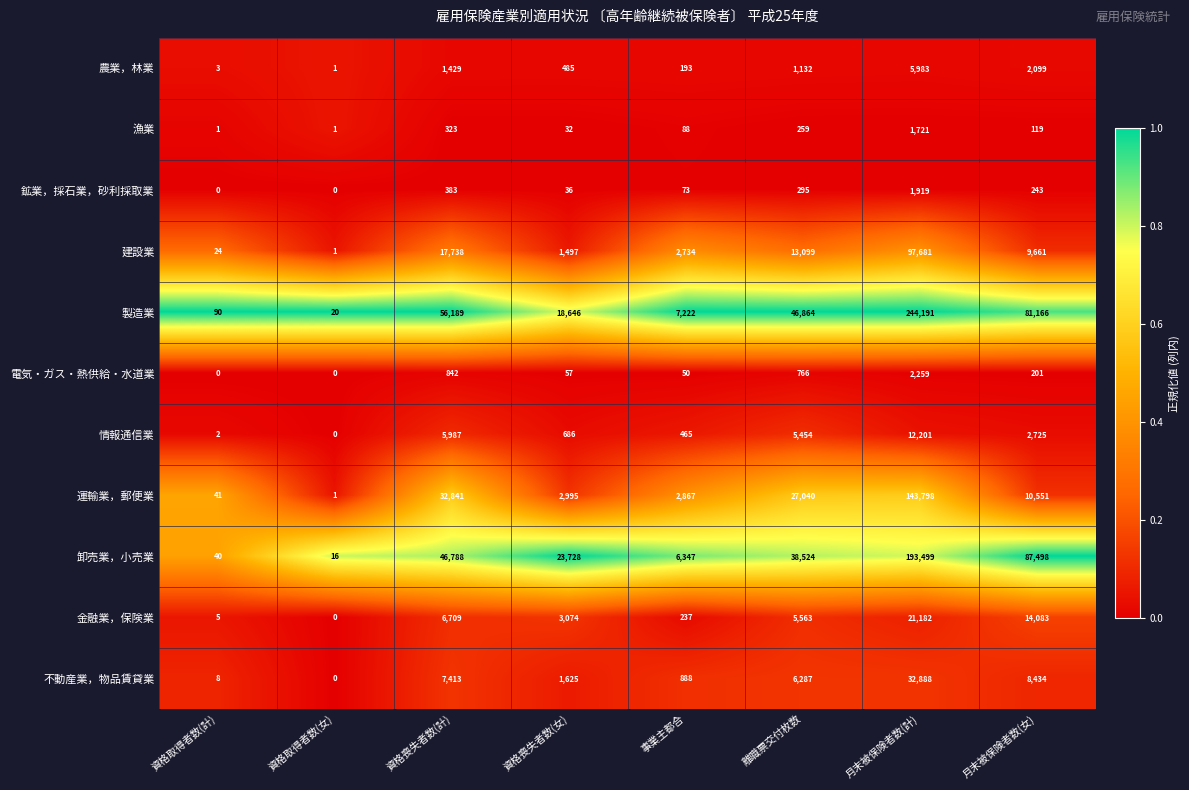

Which category has the highest value in the 金融業，保険業 series?

月末被保険者数(計)